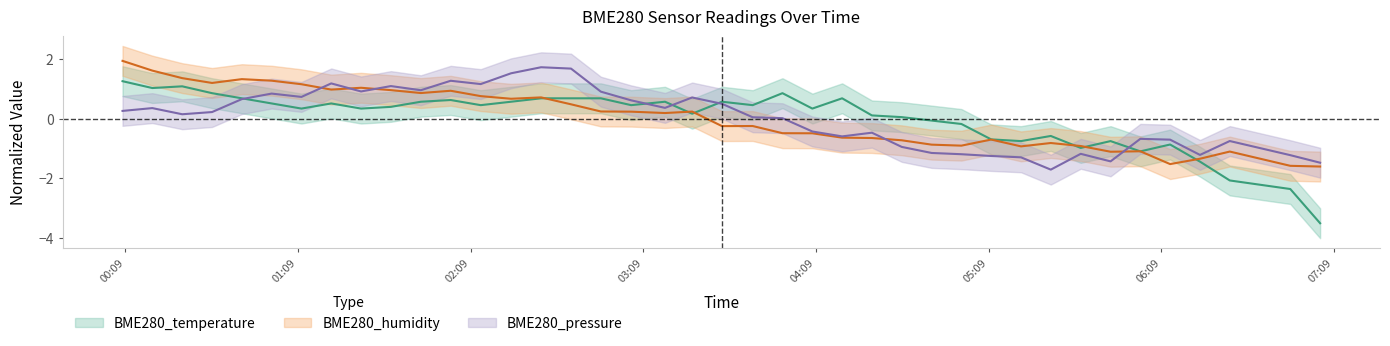

How many values in BME280_pressure are above zero?

23